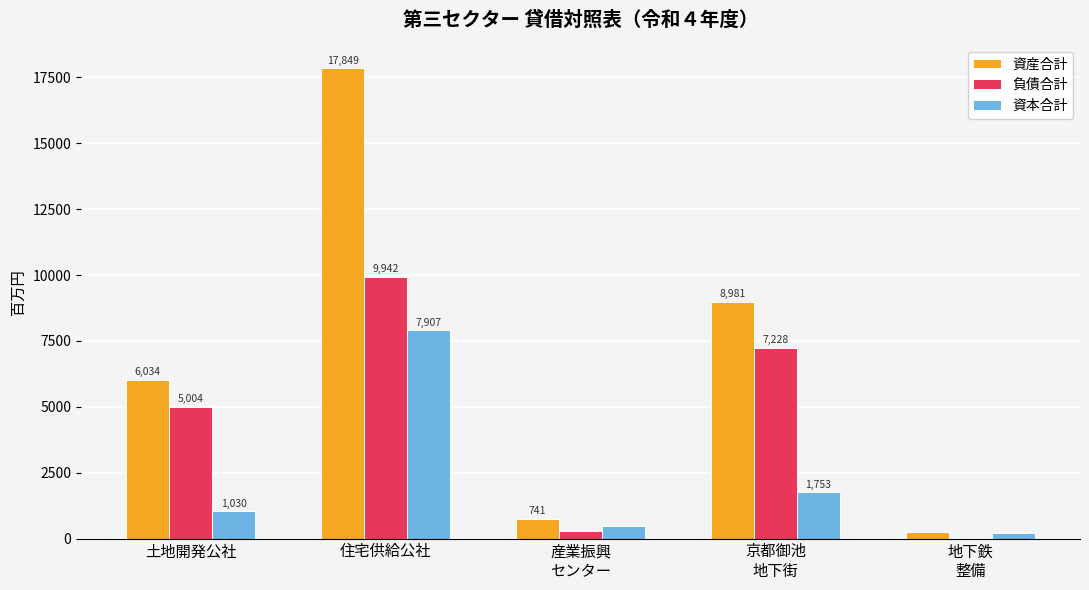

Where is 負債合計 nearest to the value 4984?

土地開発公社